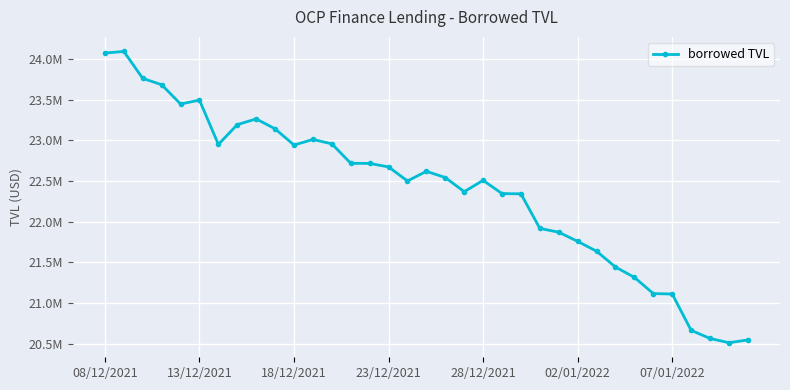

Is this an area chart (filled region under the line)?

No